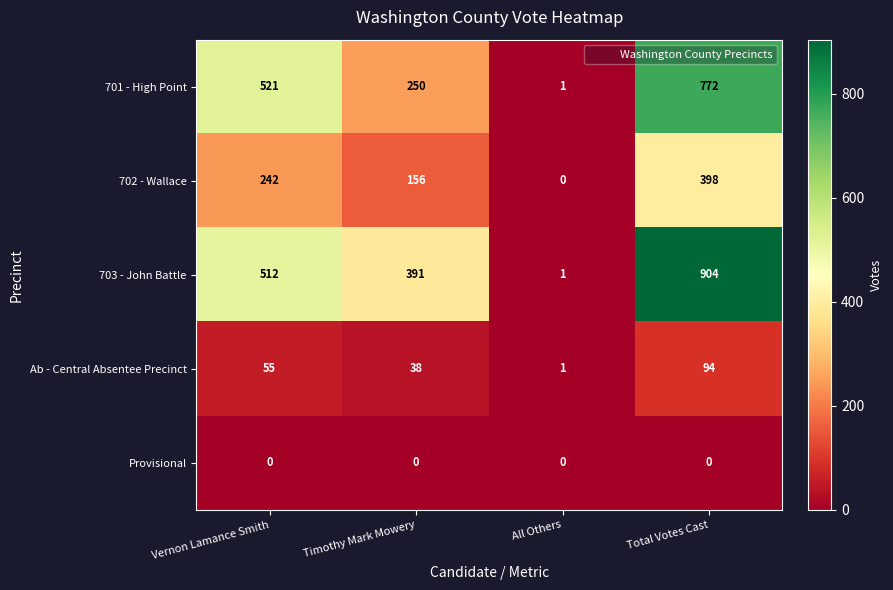

The Provisional series shows 0 at Total Votes Cast. True or false?

True